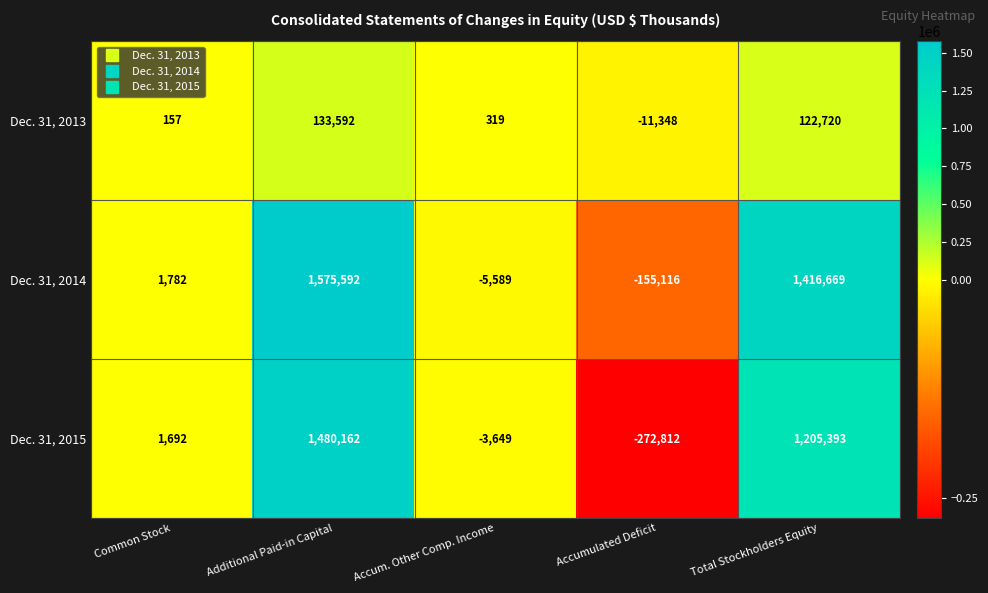

What is the greatest value displayed?

1575592